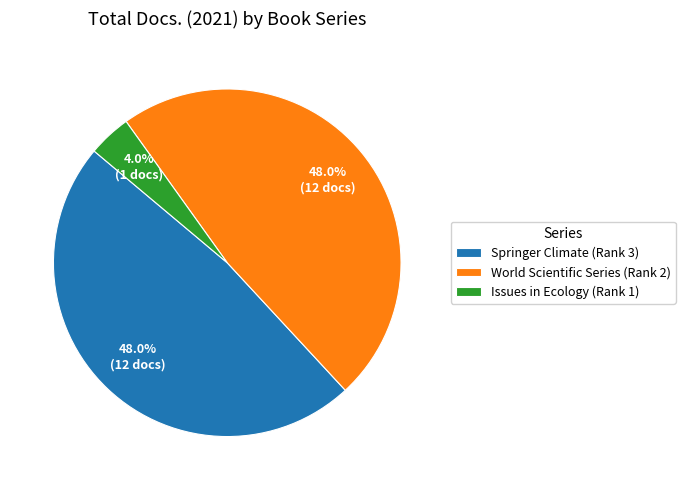

What percentage is the Issues in Ecology (Rank 1) slice, to the nearest percent?

4%